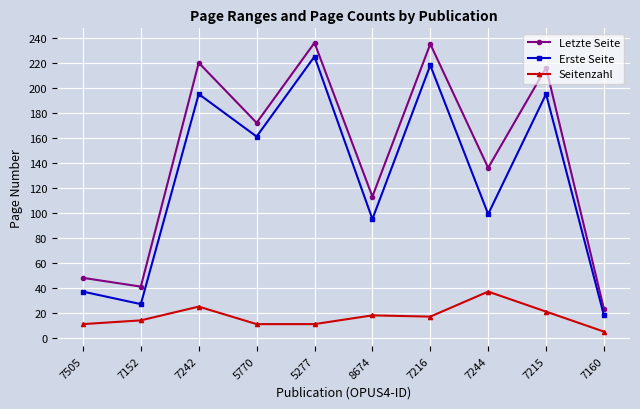

At which category does the chart reach its minimum across all series?

7160